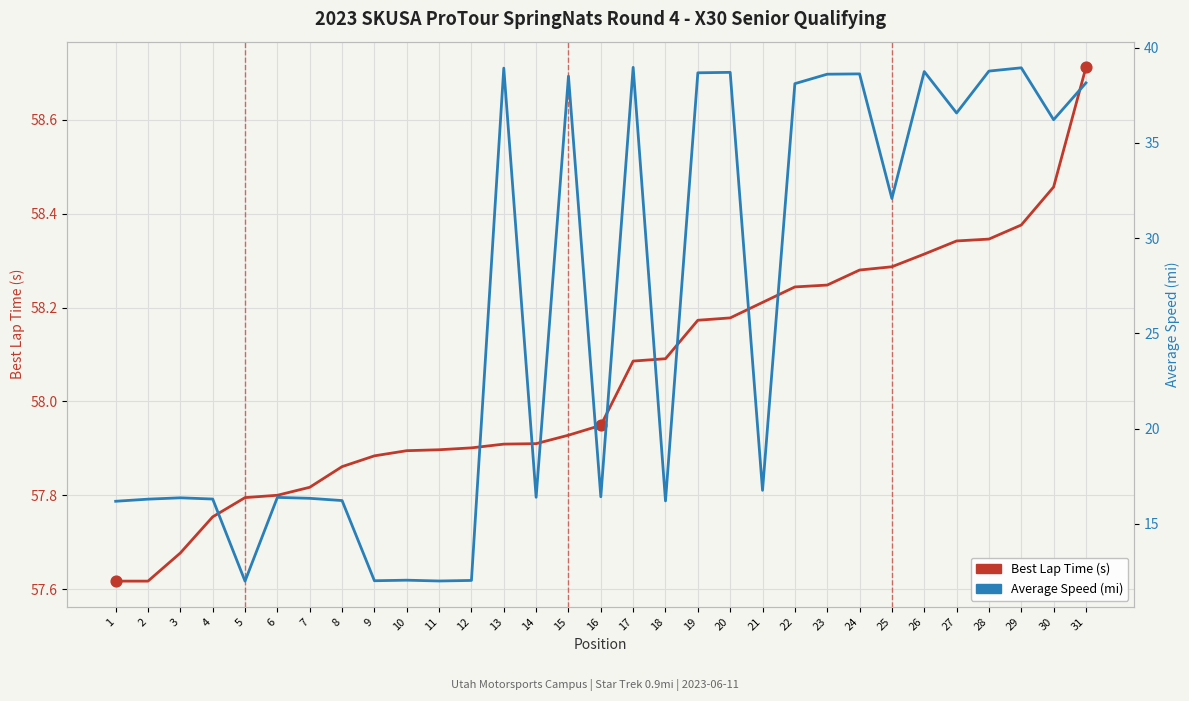

Which series has the largest Y range (max minus min)?

Average Speed (mi)